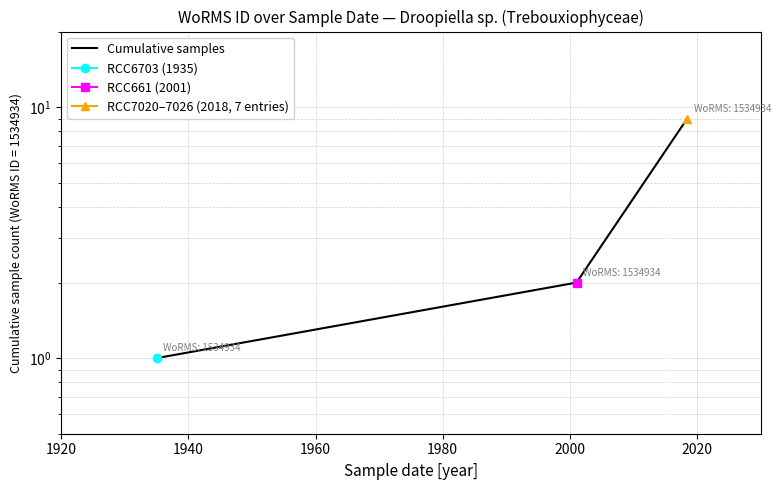

Which has a higher value, 1920 or 1940?

1940